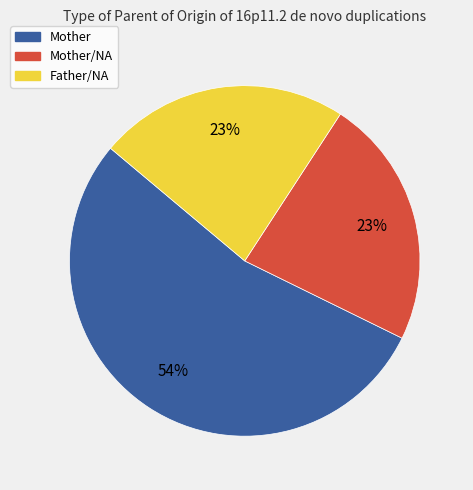

Which category accounts for the majority?

Mother